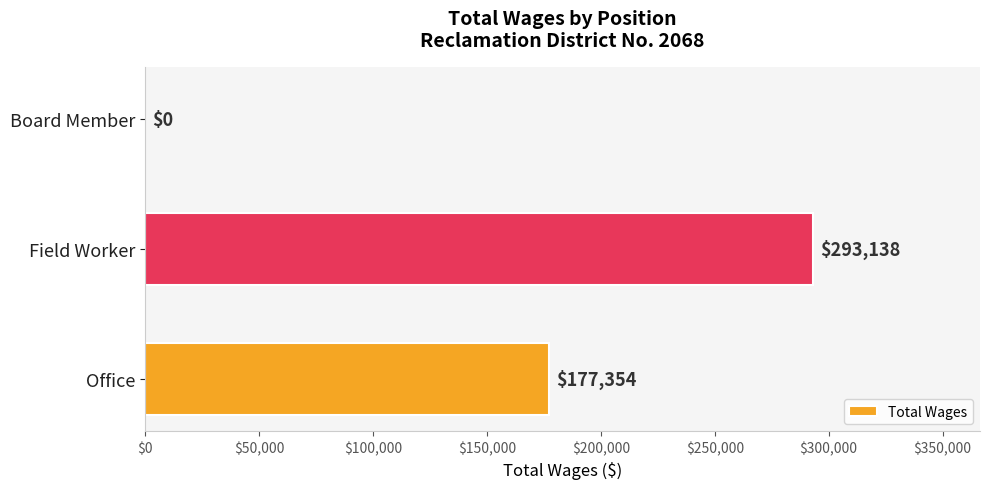

What is the sum of all values?

470492